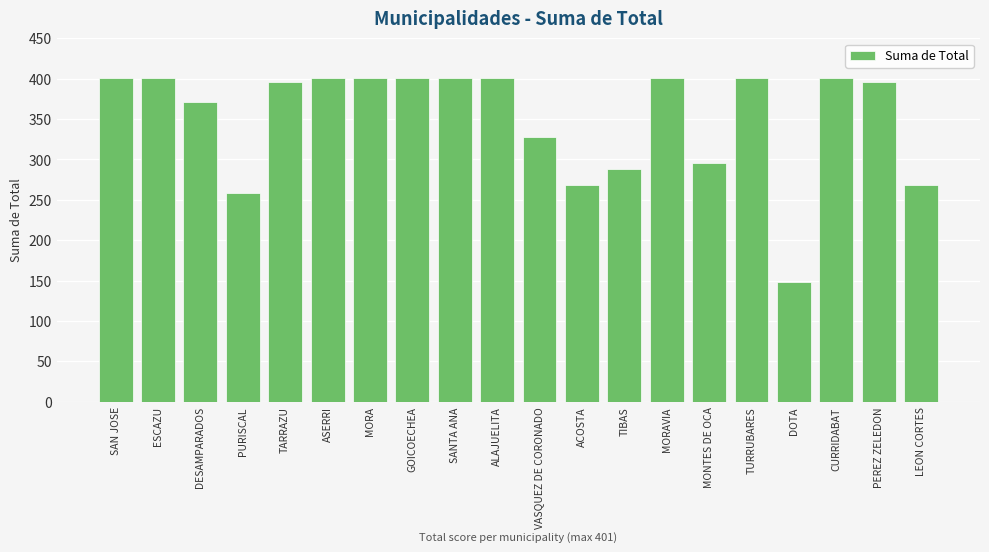

Reading right to left, what are all the values shown in this chart?

268	396	401	148	401	296	401	288	268	328	401	401	401	401	401	396	258	371	401	401